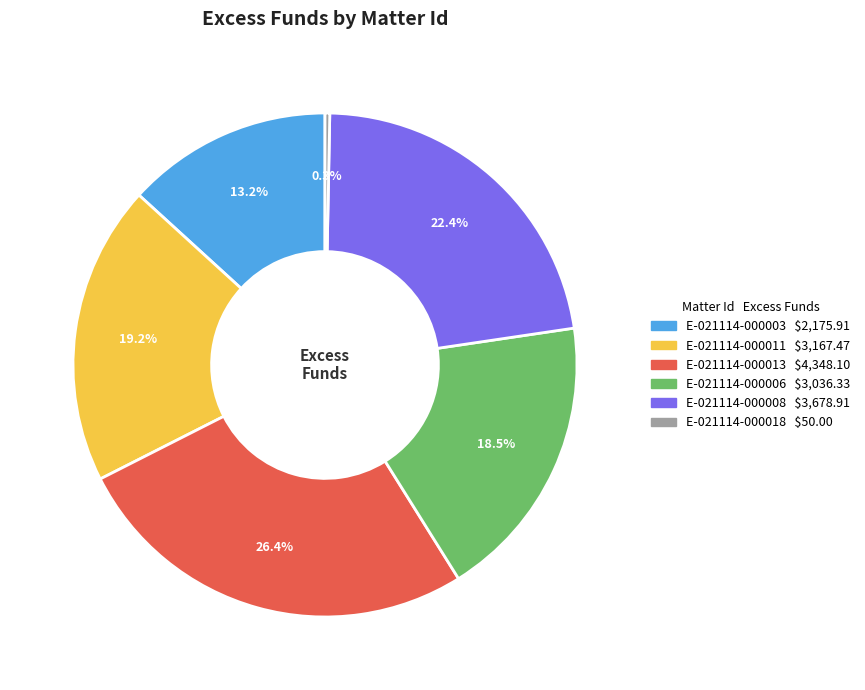

To the nearest percent, what portion does E-021114-000003 represent?

13%